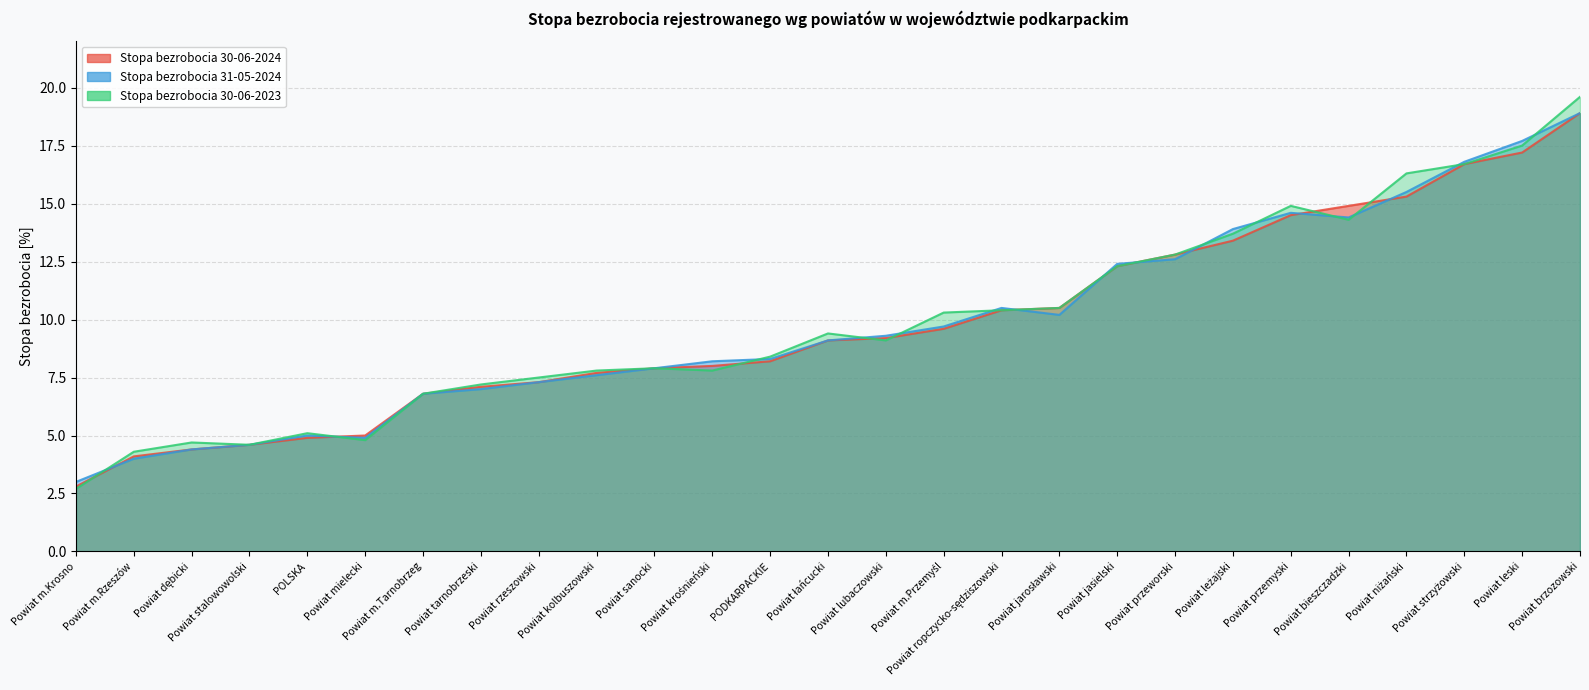

How many values in the Stopa bezrobocia 31-05-2024 series are below 9?

13